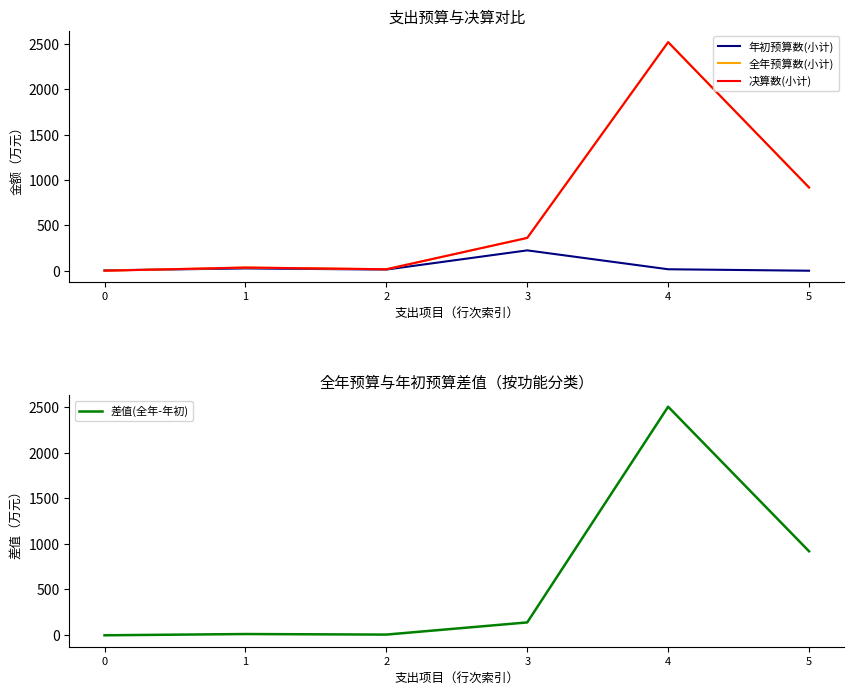

How many interior local valleys does the 差值(全年-年初) series have?

1